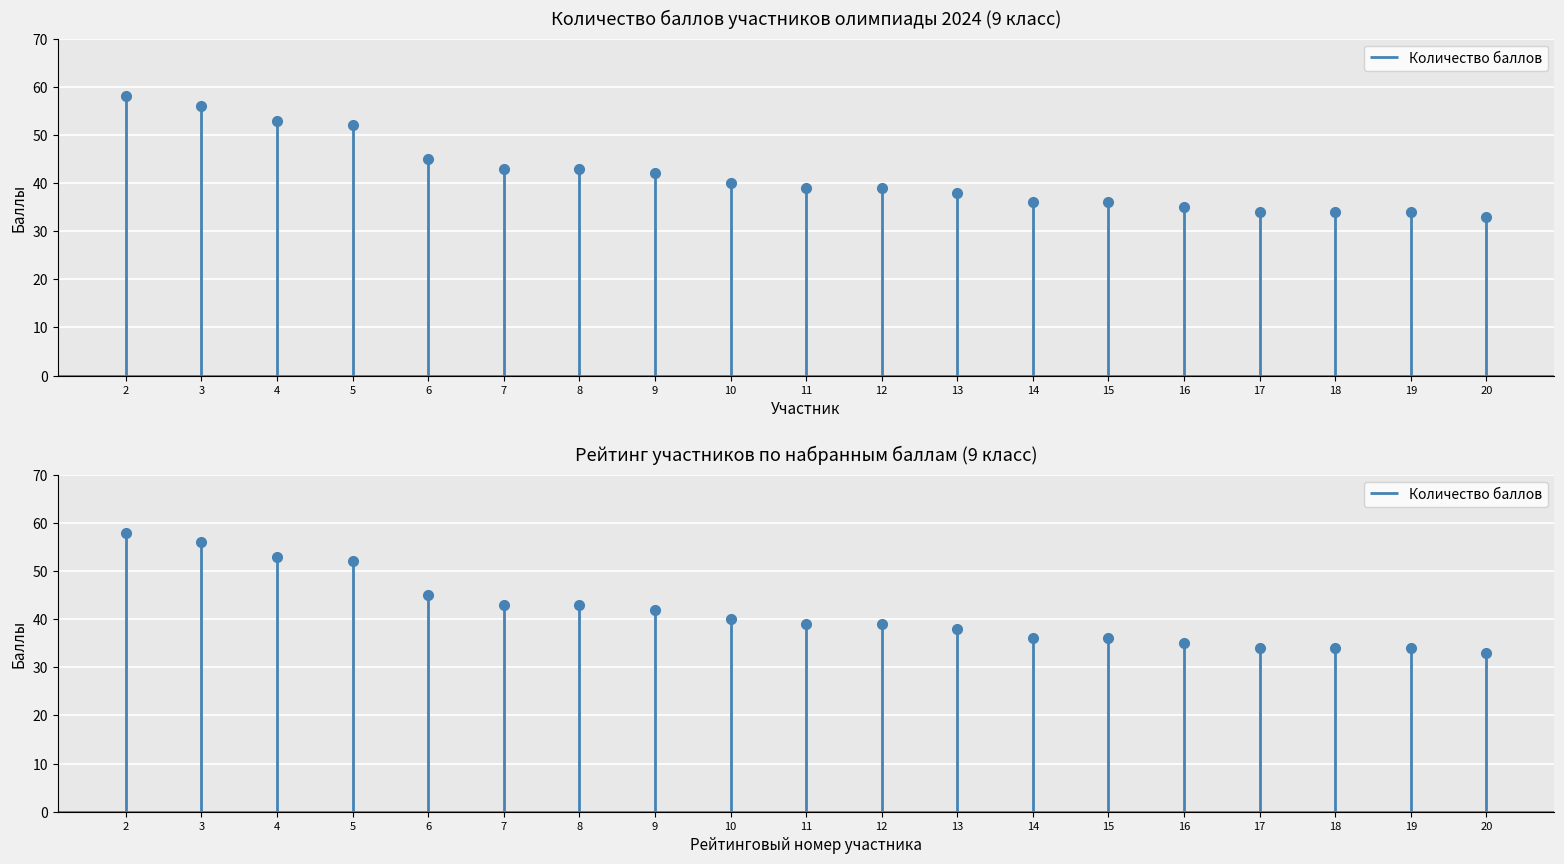

Is it true that the value at 6 is 71?

False